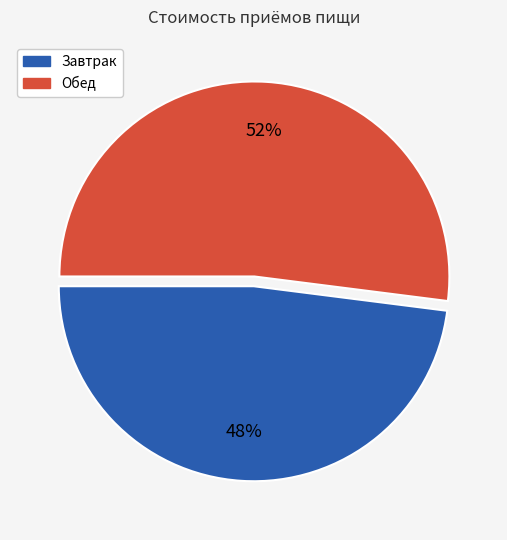

Which has a higher value, Обед or Завтрак?

Обед